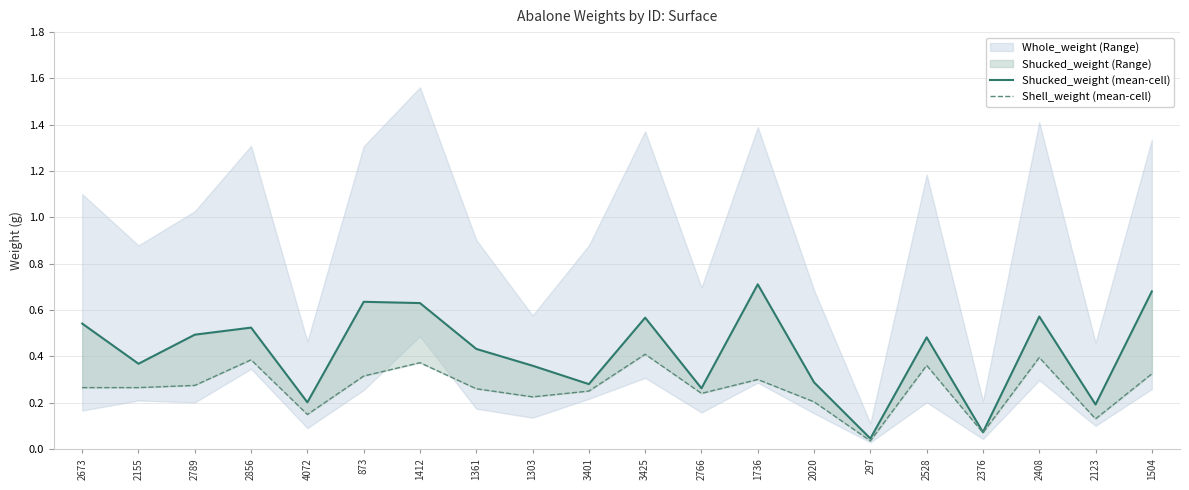

What is the total value across all series at 4072?

0.4